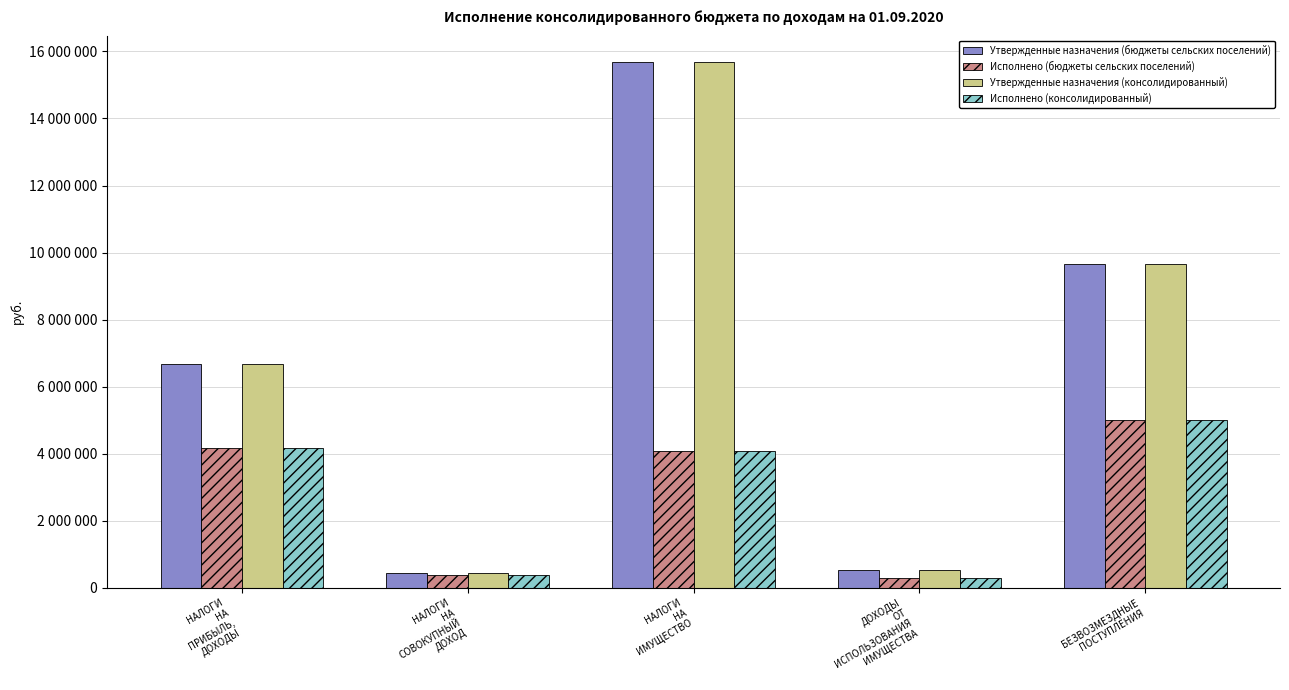

Rank the series at ДОХОДЫ
ОТ
ИСПОЛЬЗОВАНИЯ
ИМУЩЕСТВА from lowest to highest value.

Исполнено (бюджеты сельских поселений), Исполнено (консолидированный), Утвержденные назначения (бюджеты сельских поселений), Утвержденные назначения (консолидированный)